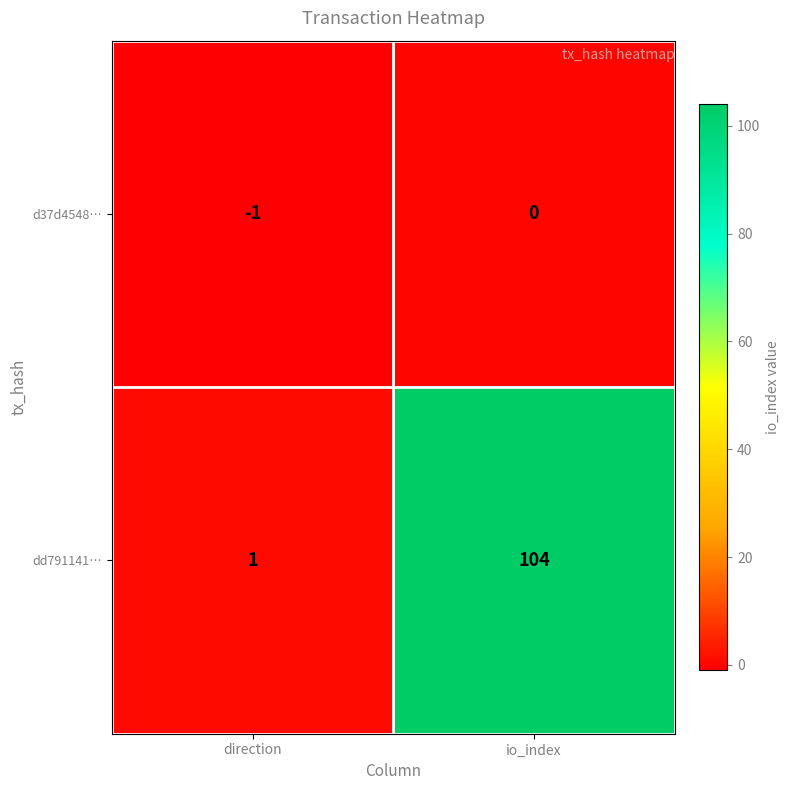

What is the sum of all dd791141… values?

105